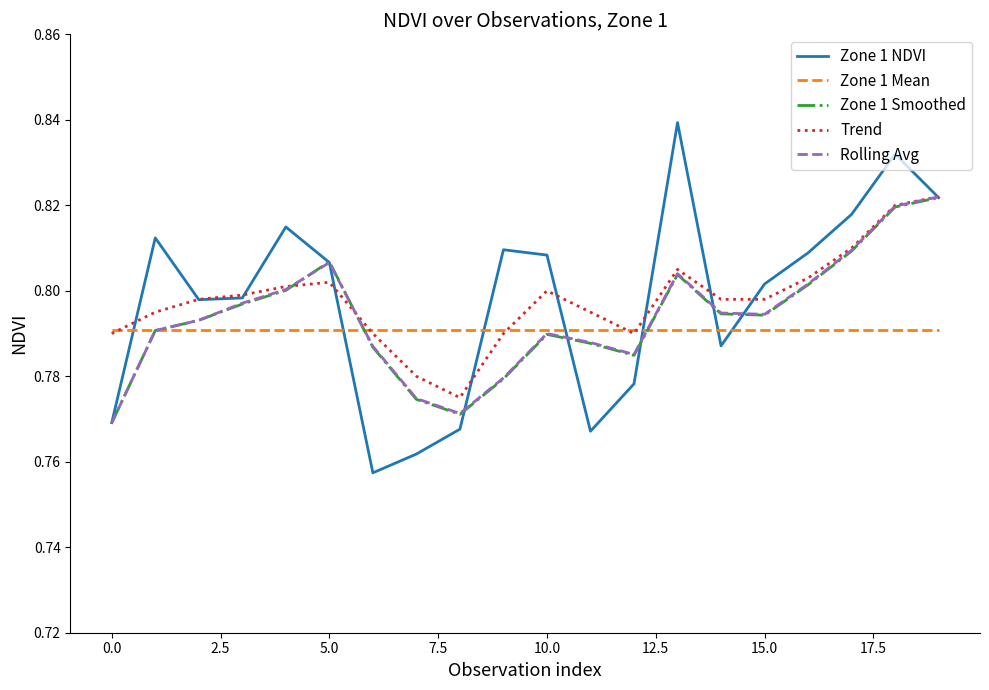

What are all the series names shown in the legend?

Zone 1 NDVI, Zone 1 Mean, Zone 1 Smoothed, Trend, Rolling Avg